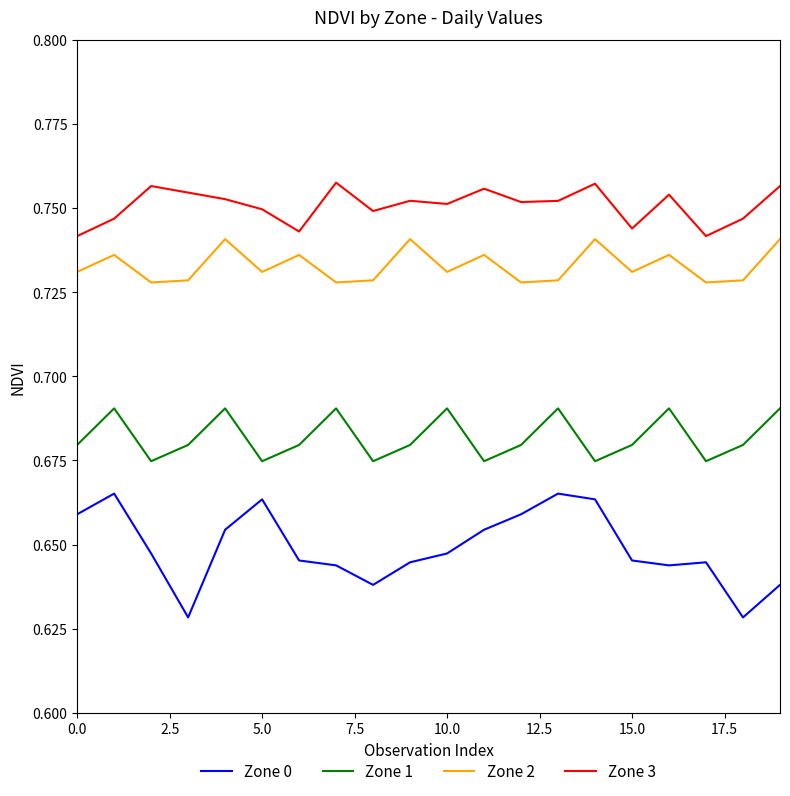

Does the chart have visible grid lines?

No